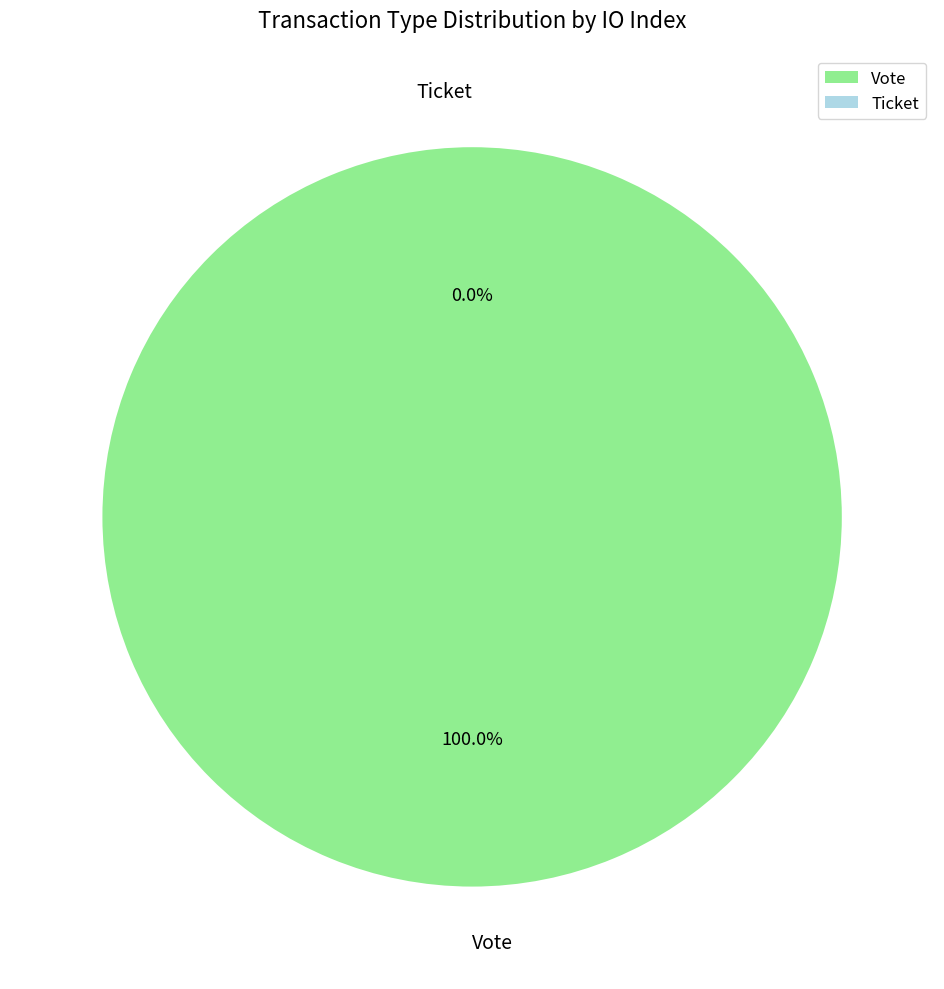

Rank the categories by value from lowest to highest.

Ticket, Vote